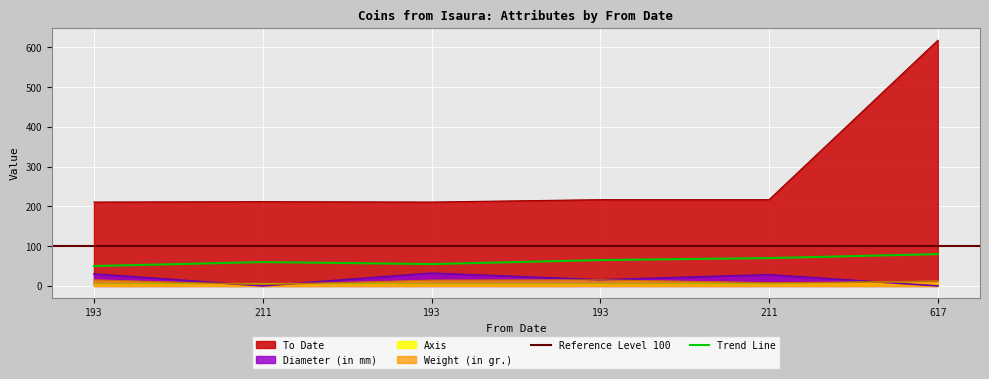

Which category has the highest value across all series?

617